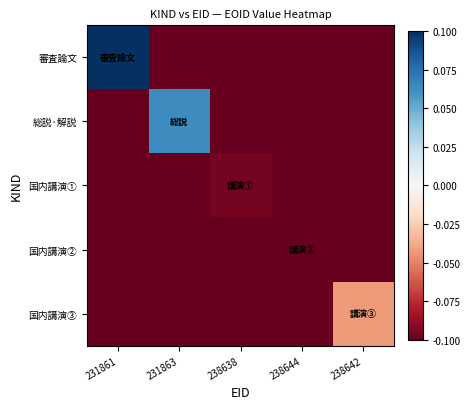

Which series changed the most between 231861 and 231863?

審査論文